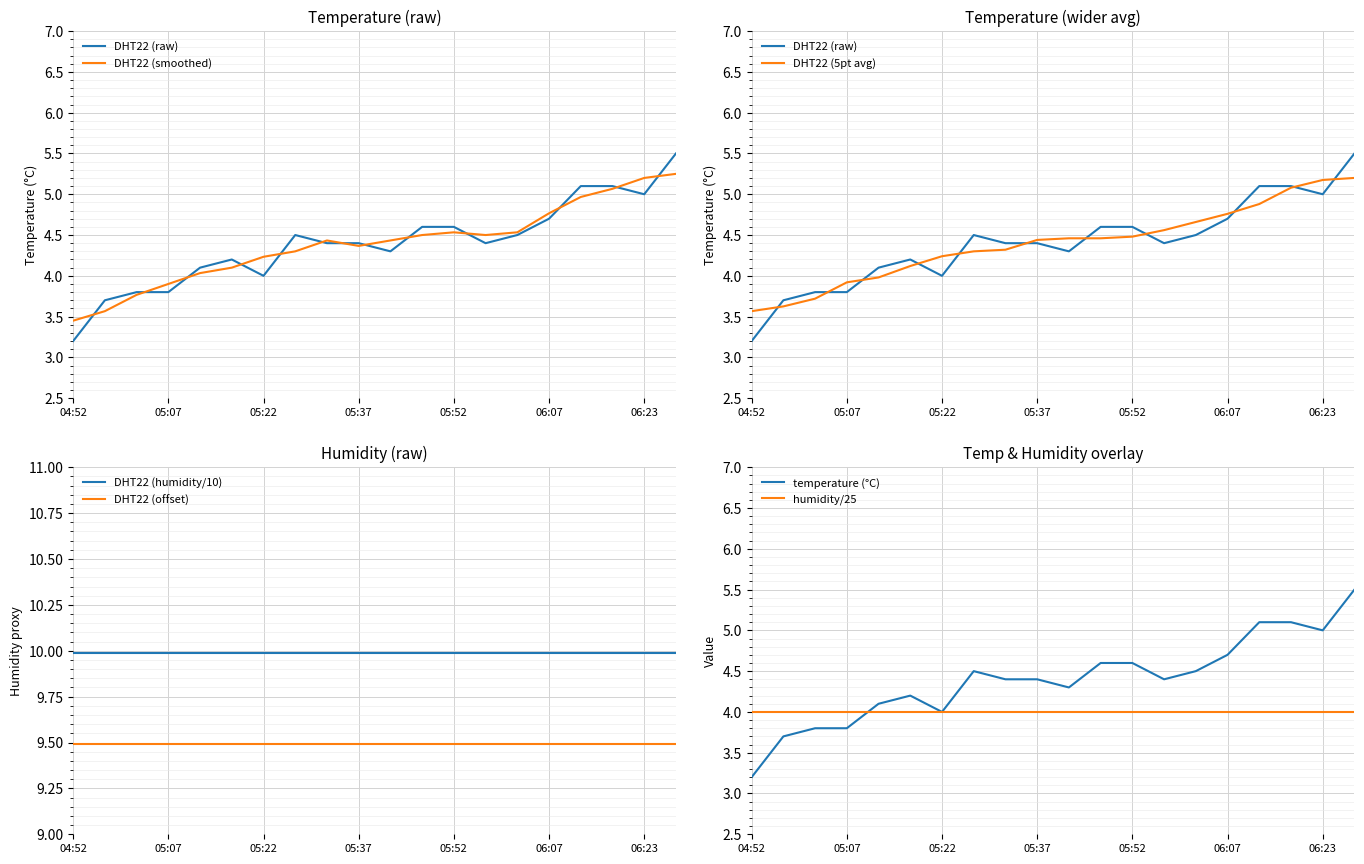

What is the average value?

4.4